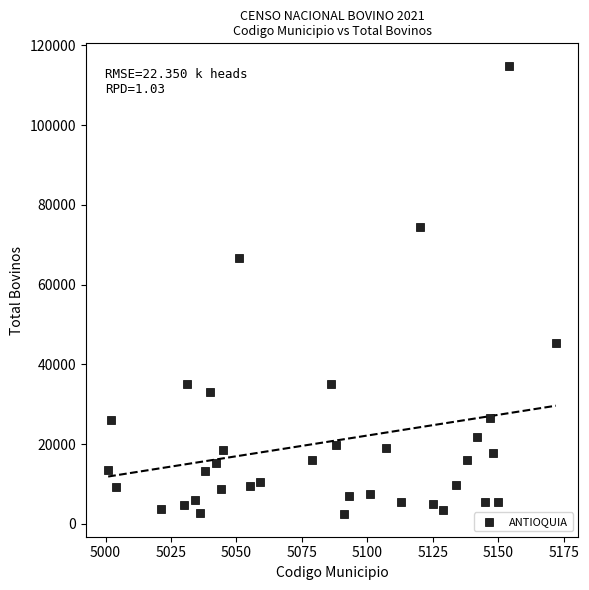

What is the range of Y values (max minus min)?

112539